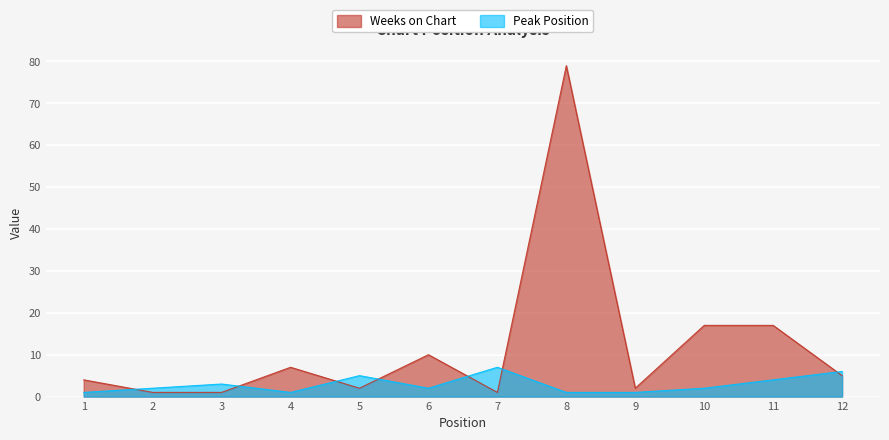

List the series in order of their overall mean, lowest first.

Peak Position, Weeks on Chart